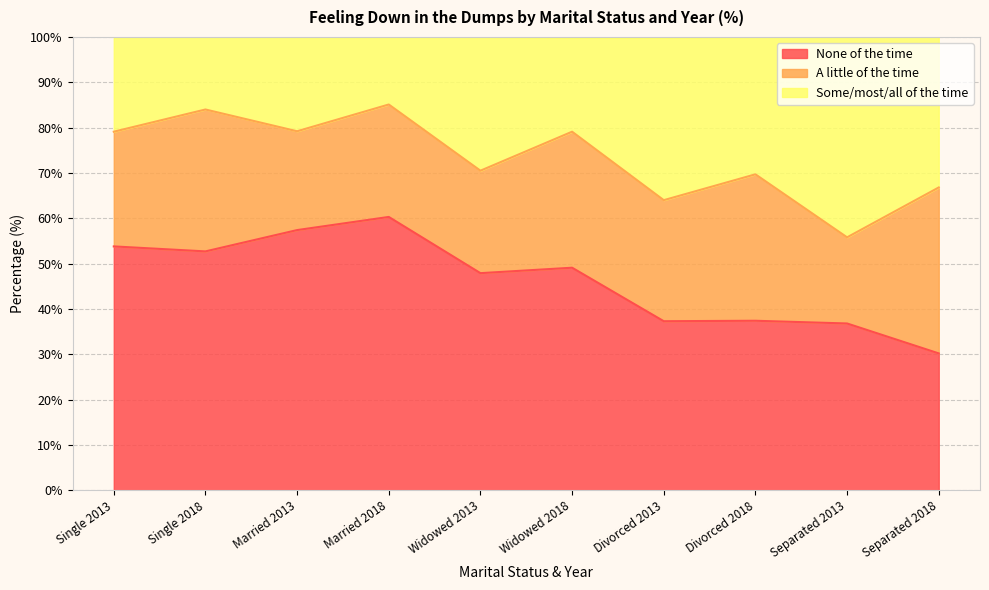

What is the total value across all series at Separated 2013?

100.0